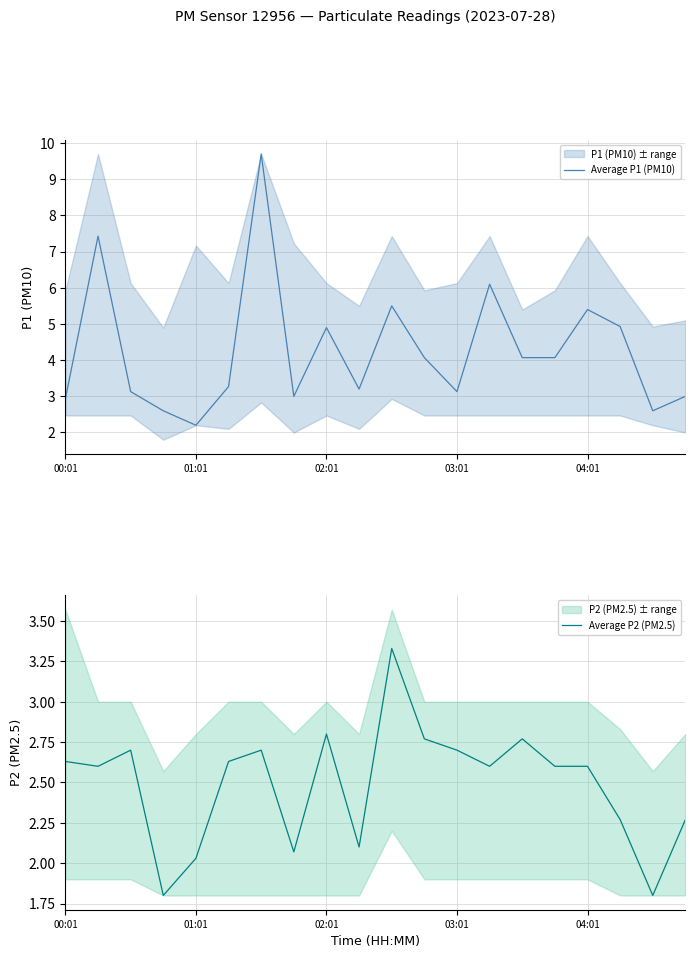

Does the chart have visible grid lines?

Yes